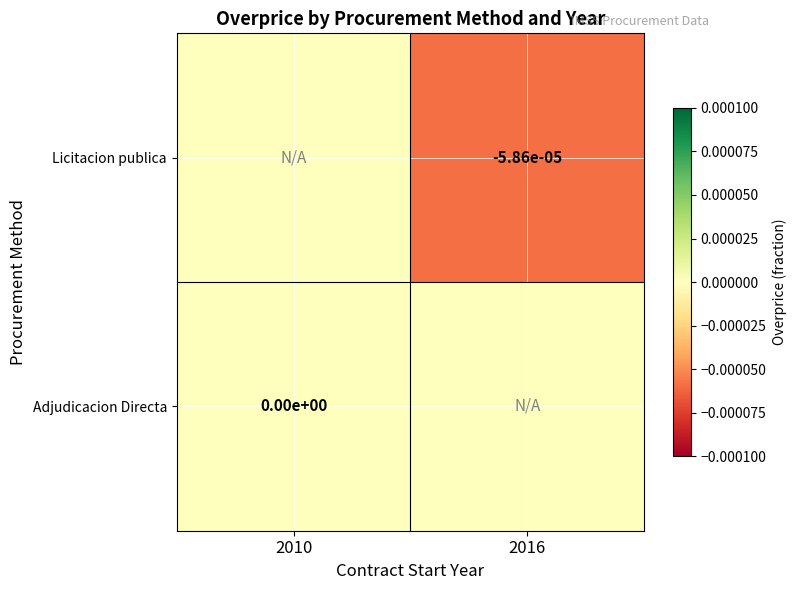

The Licitacion publica series shows -0.0 at 2016. True or false?

True